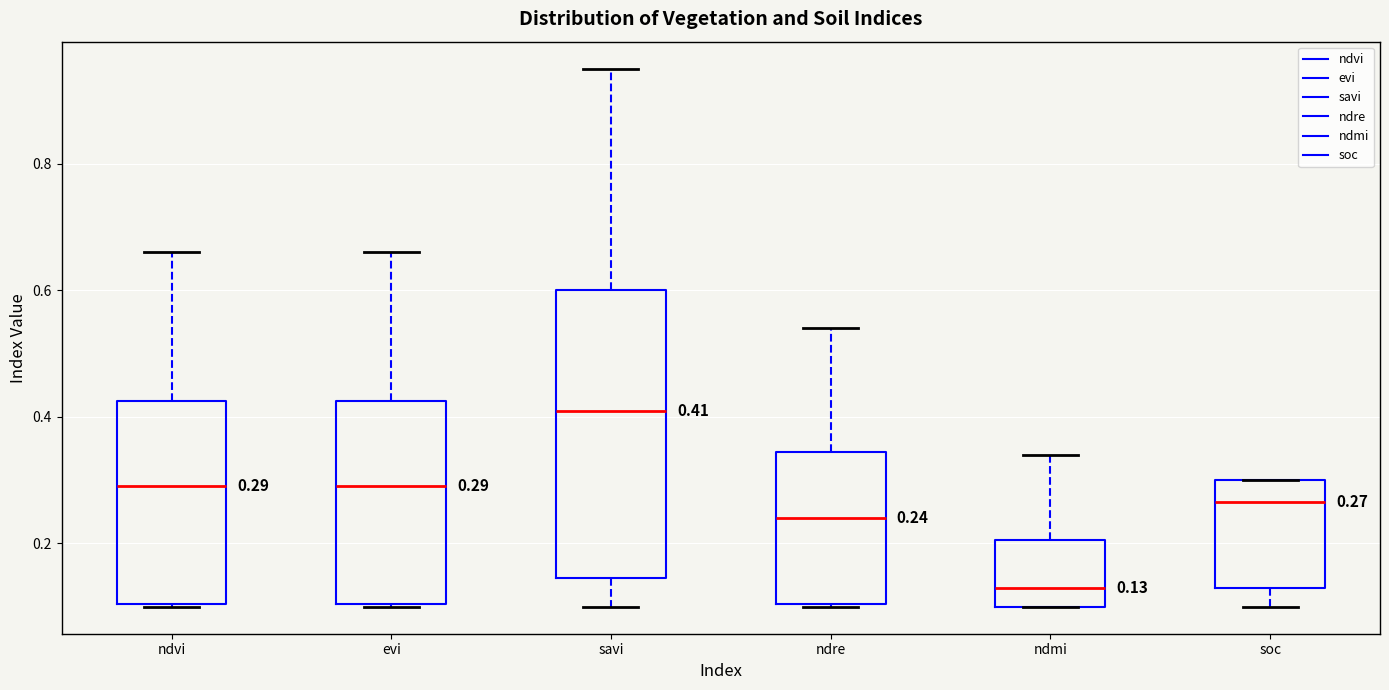

Which box's median line is the highest?

savi